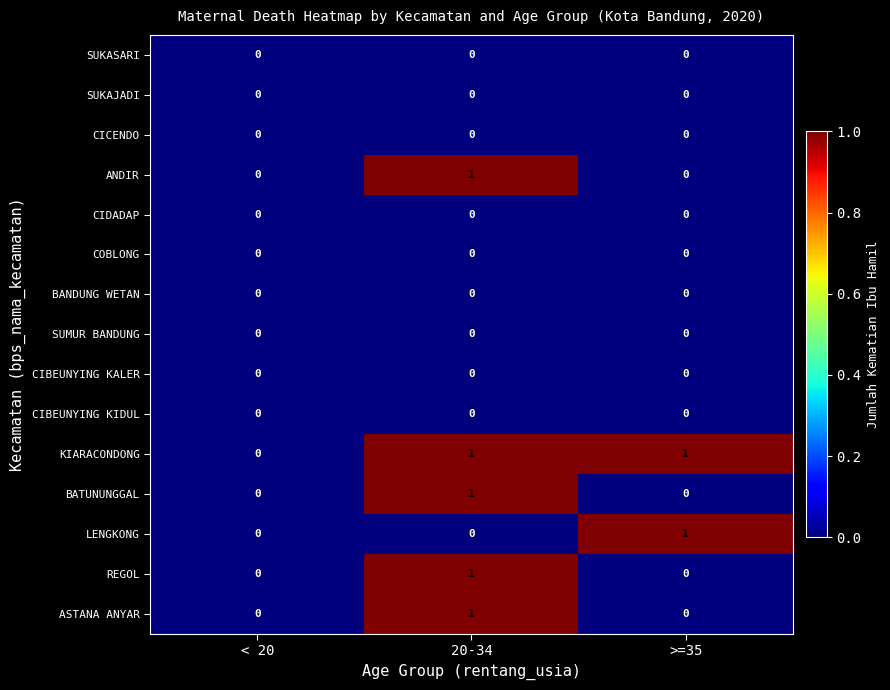

The value of BANDUNG WETAN at < 20 is 0. True or false?

True